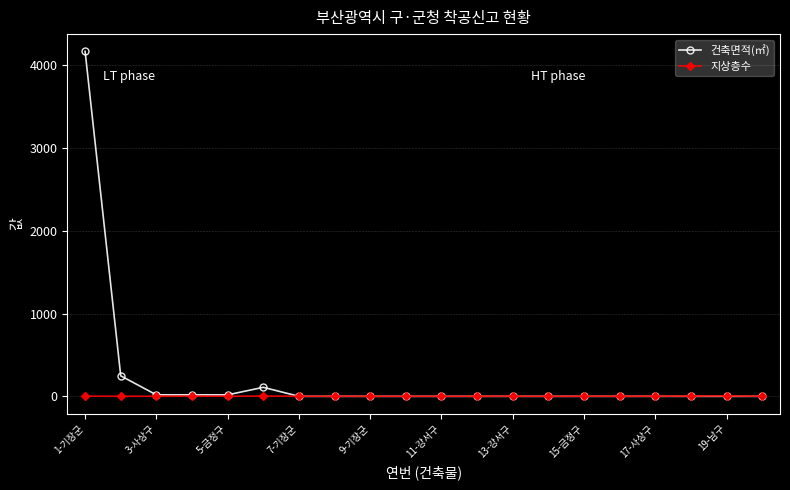

True or false: 지상층수 has more than 2 interior local peaks.

True